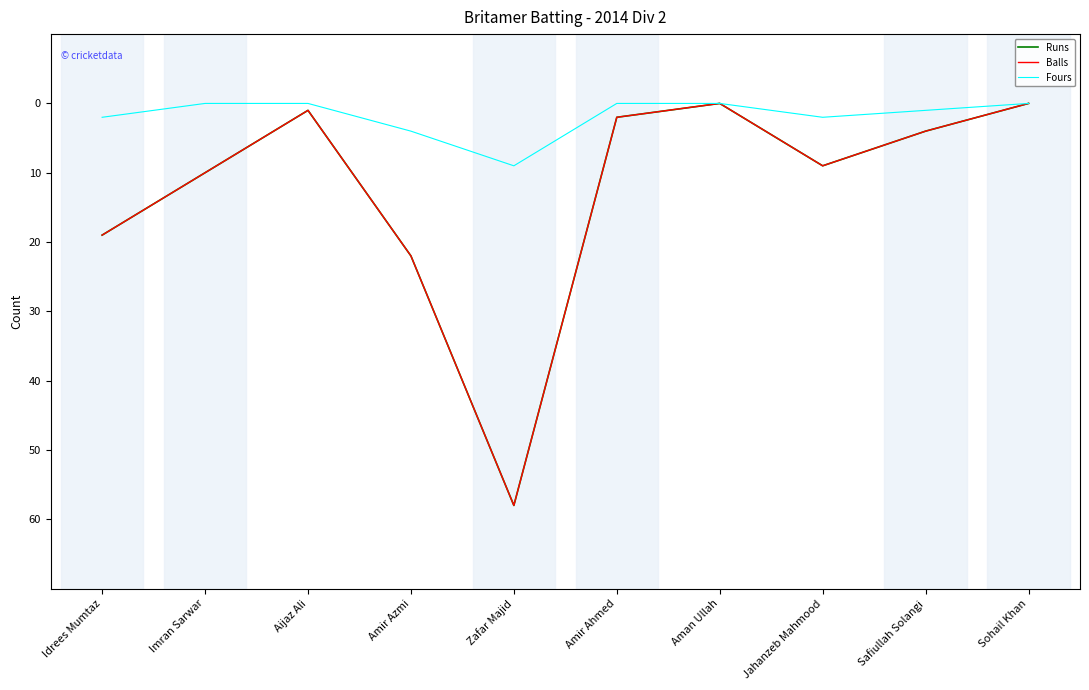

Does the chart have visible grid lines?

No